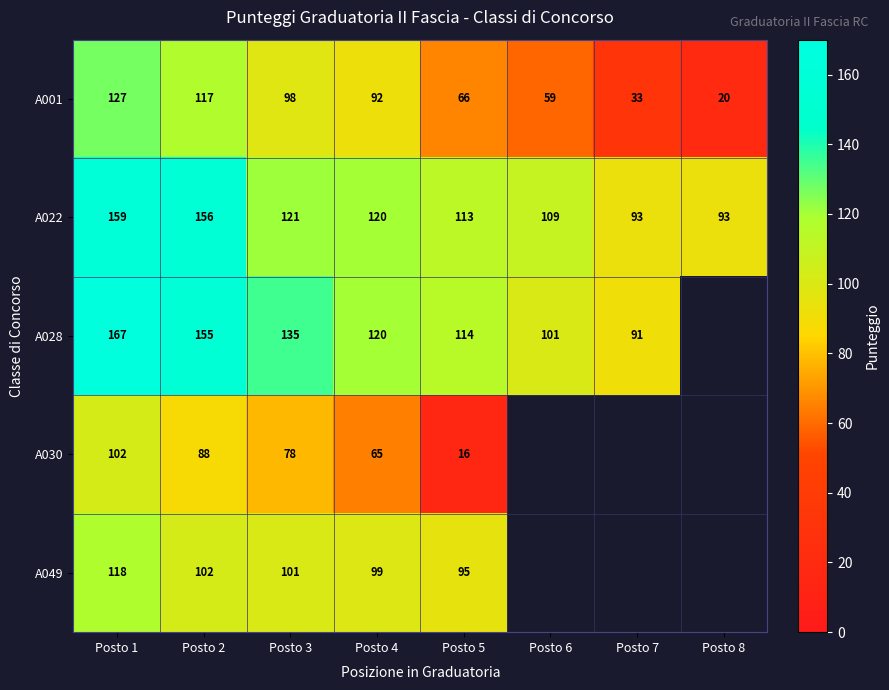

The value of A028 at Posto 2 is 263. True or false?

False